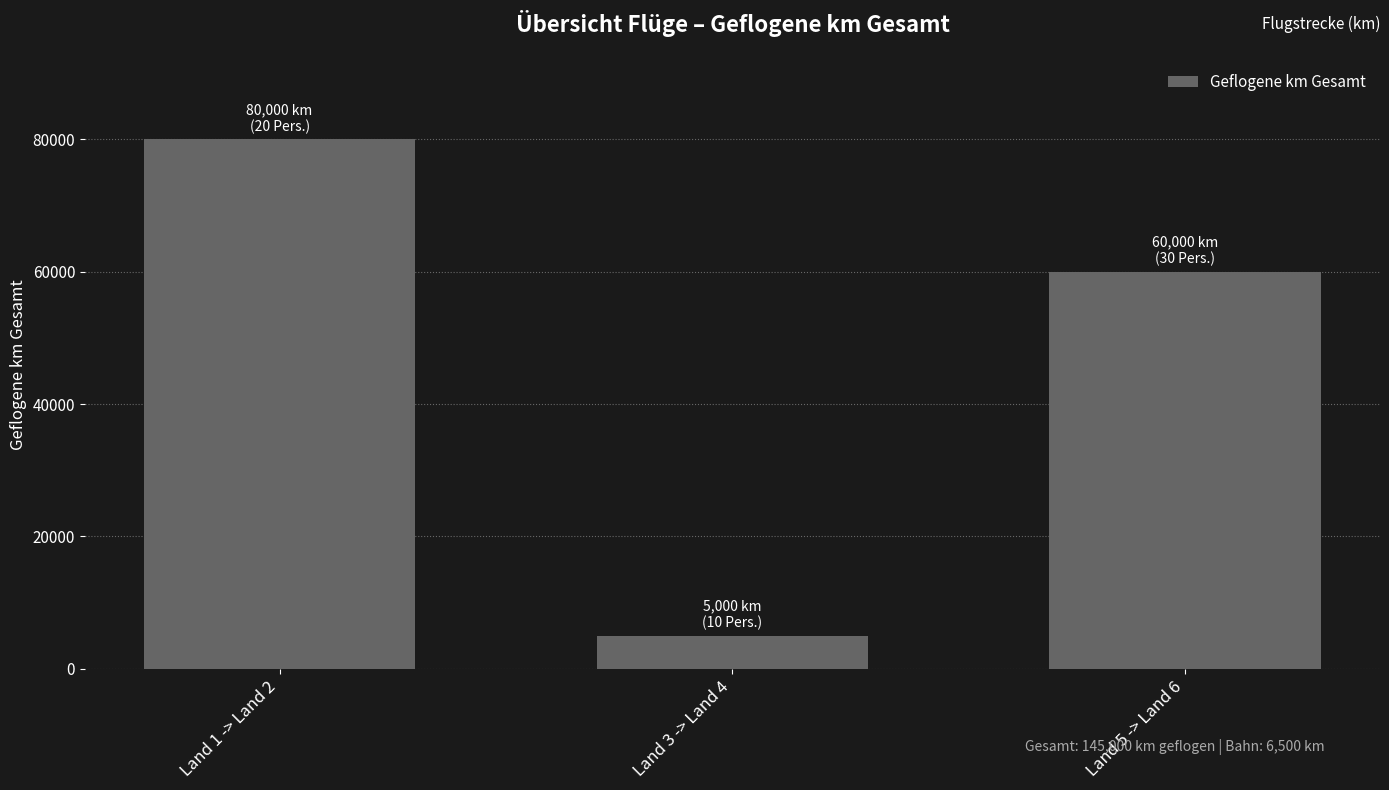

How many data points are less than 60000?

1